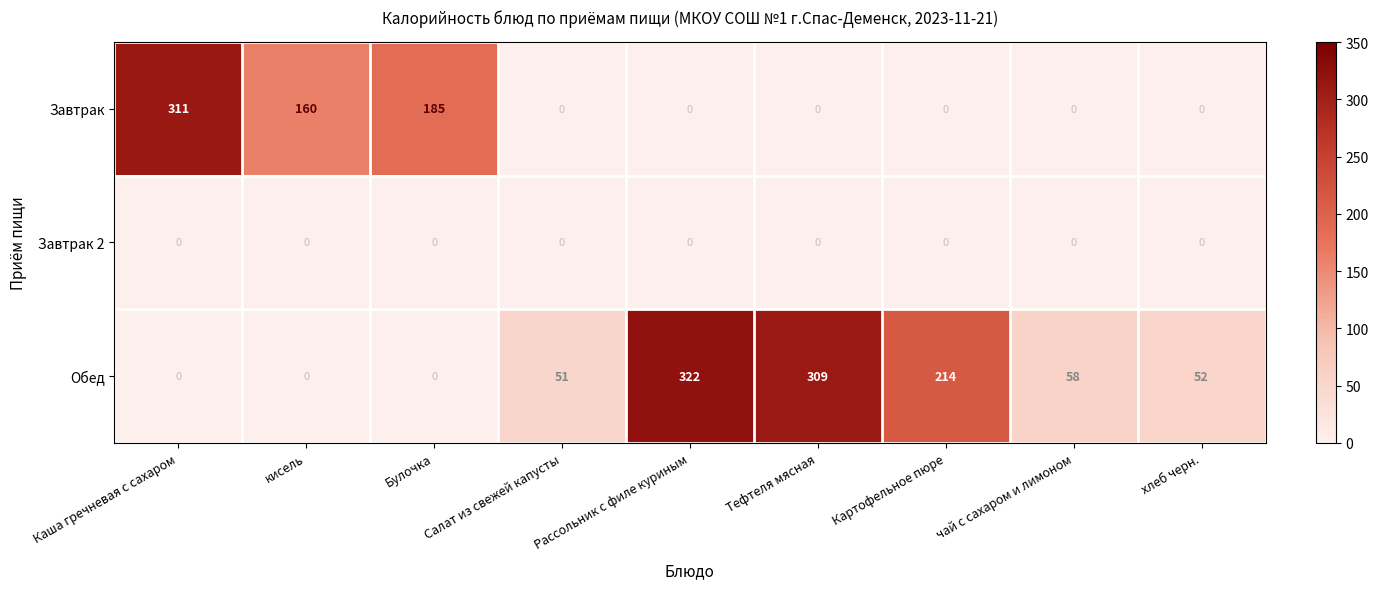

What is the spread (max minus min) of values at Булочка?

185